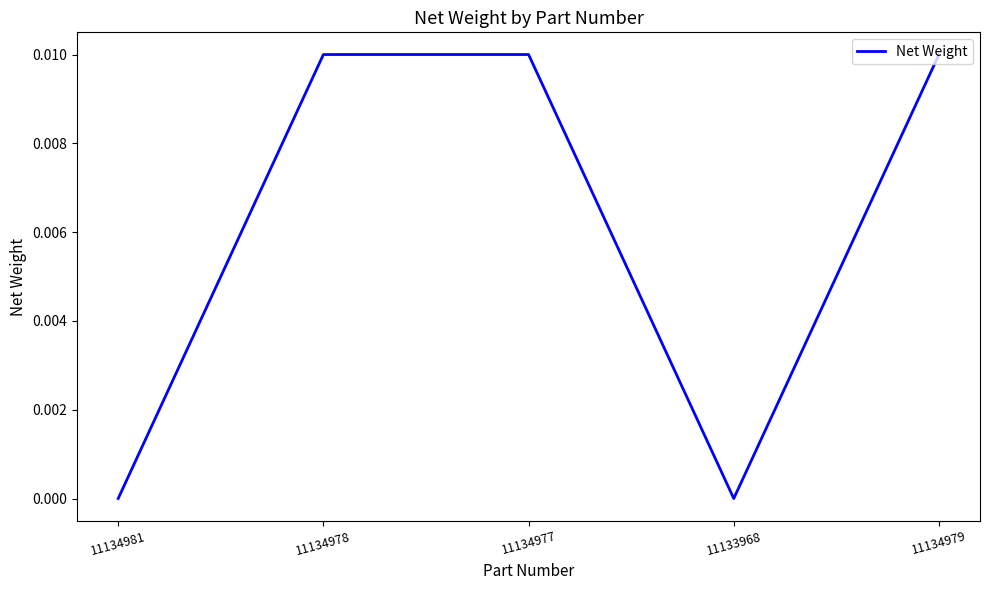

Which has a higher value, 11134979 or 11134981?

11134979